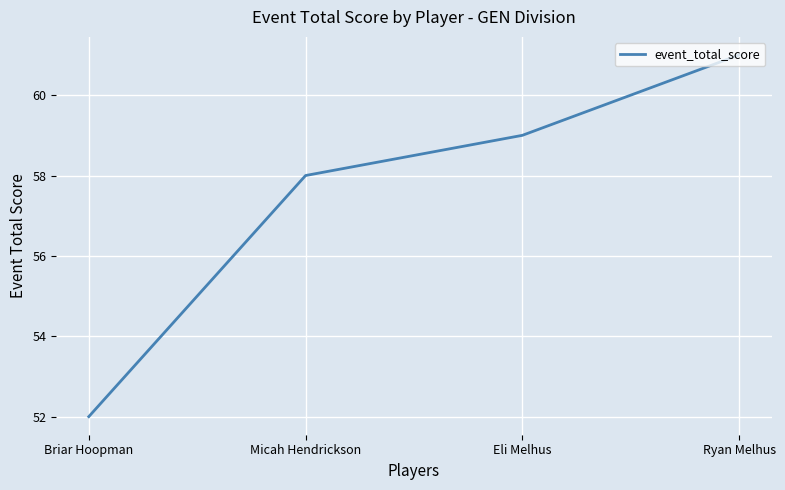

How many categories are shown in the chart?

4